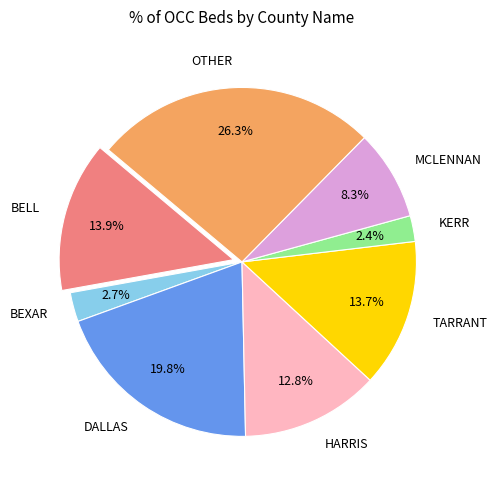

What is the ratio of the value at HARRIS to the value at OTHER?

0.5